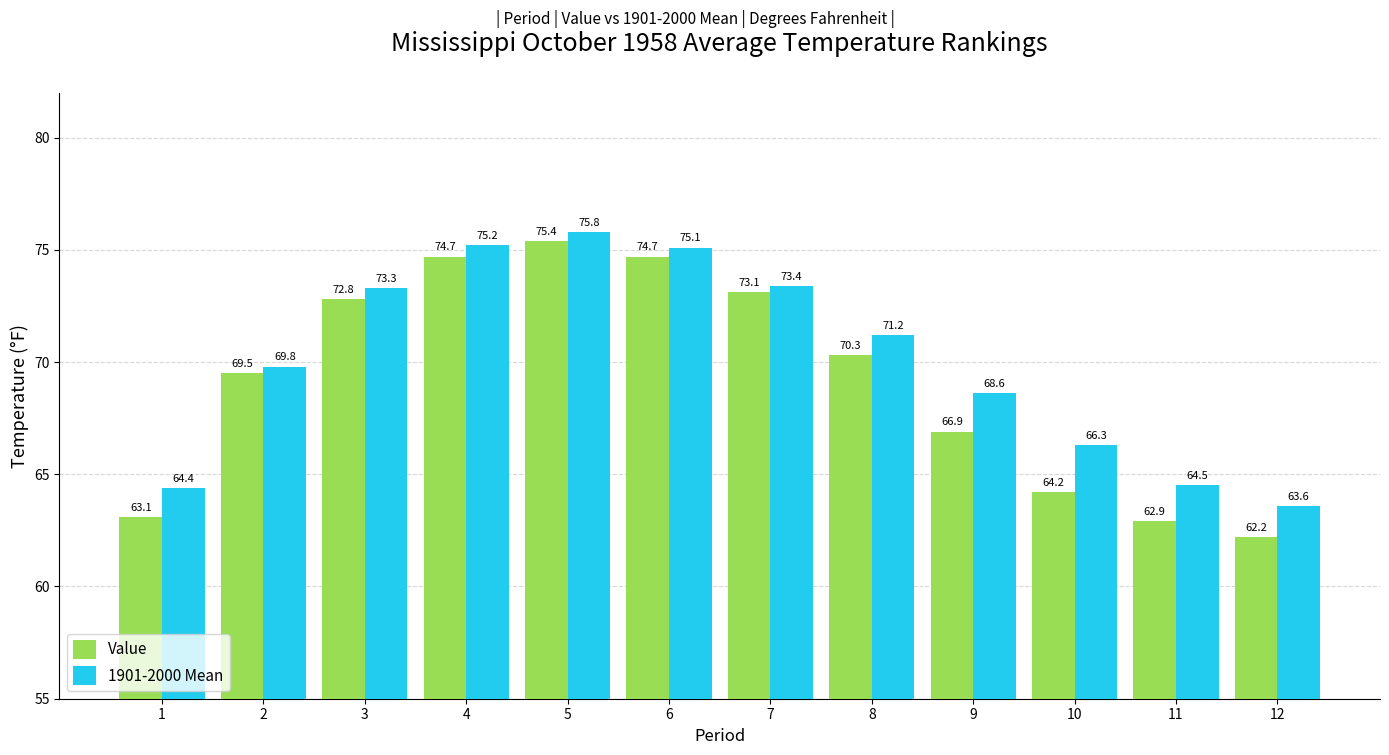

At which label is 1901-2000 Mean closest to 69?

9